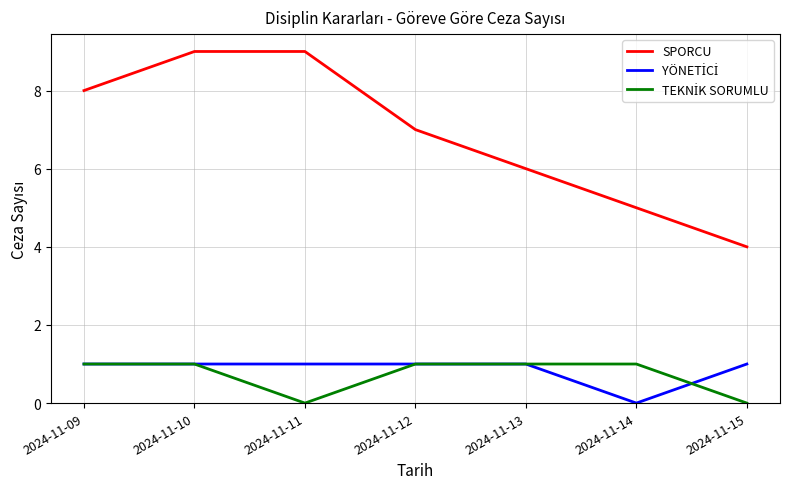

What is the maximum value for SPORCU?

9